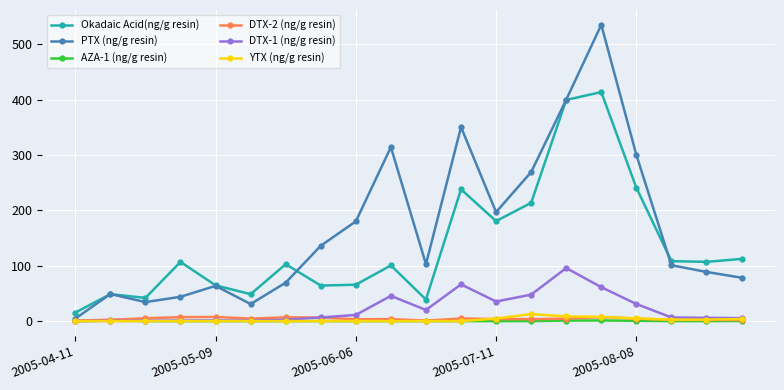

True or false: Okadaic Acid(ng/g resin) and DTX-2 (ng/g resin) intersect in this chart.

False